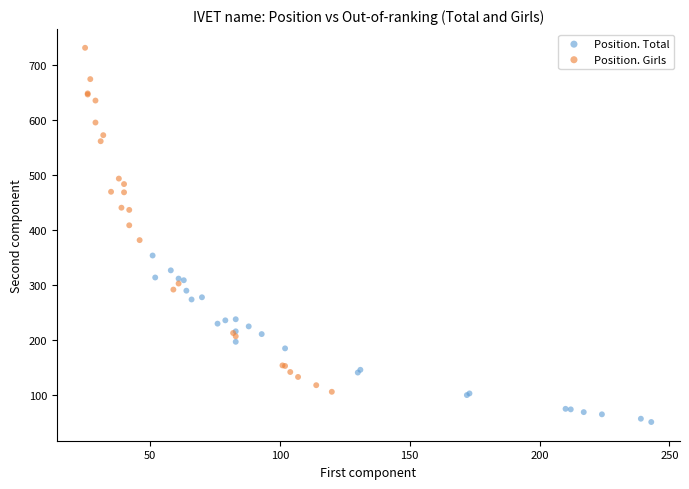

Which series has the widest spread of Y values?

Position. Girls